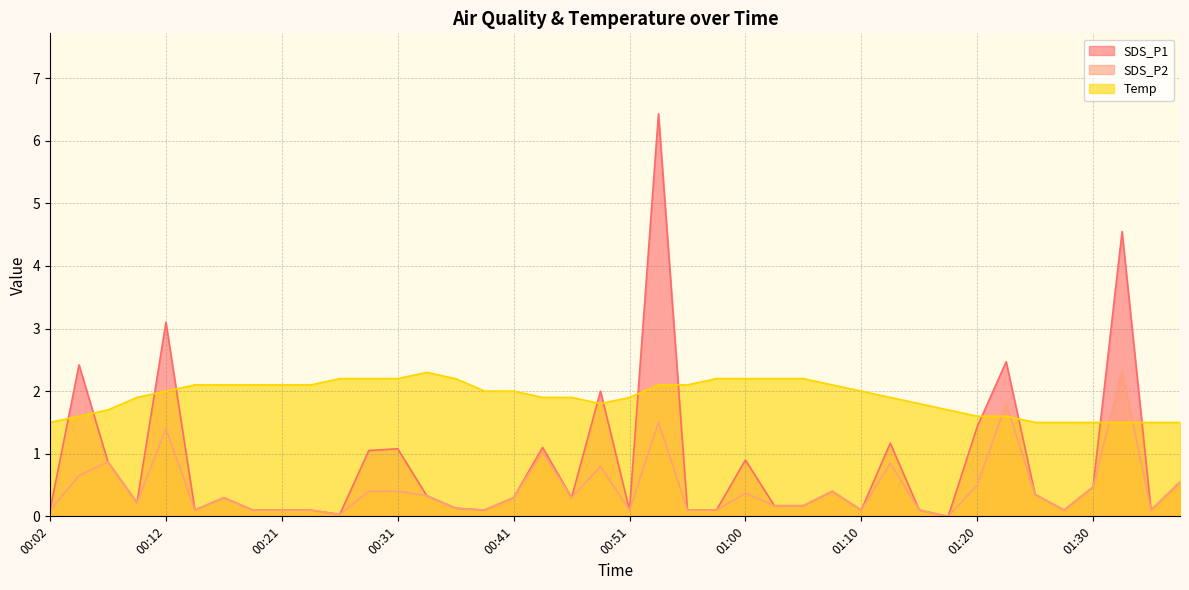

Which series changed the most between 00:29 and 01:32?

SDS_P1